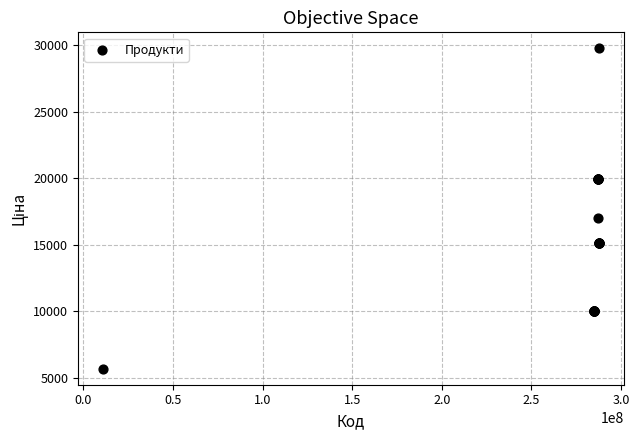

What Y value in the scatter plot is closest to 17710?

16976.3